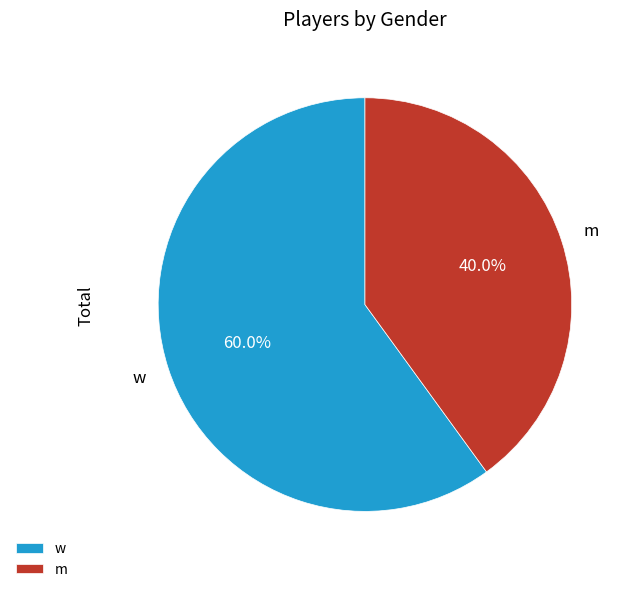

Approximately how many times larger is the value at m compared to w?

0.7